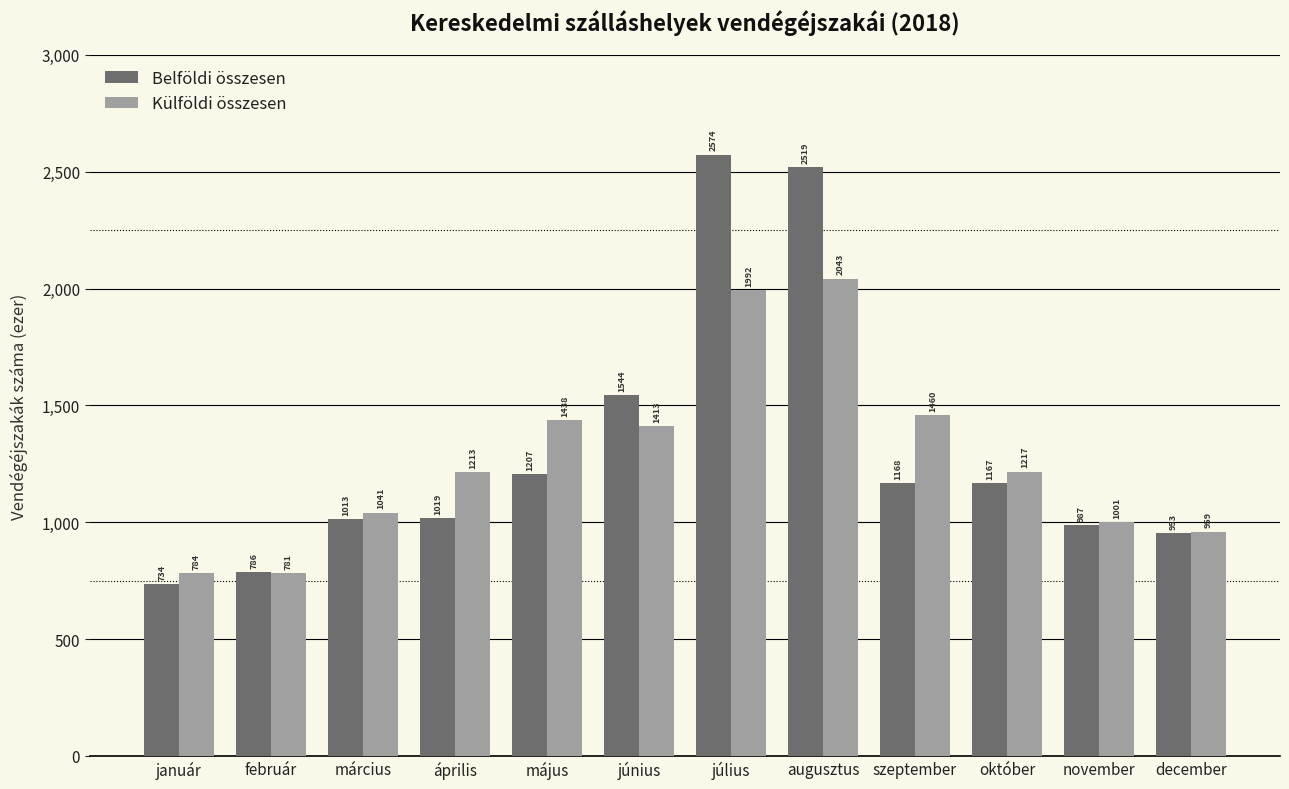

How many data points in Belföldi összesen are above 1166?

6